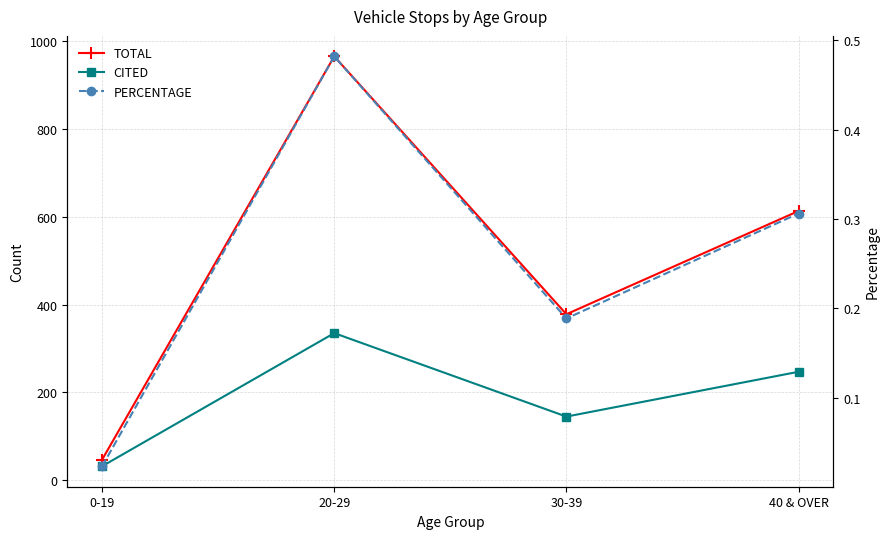

In CITED, how many points are higher than both neighbors (excluding endpoints)?

1